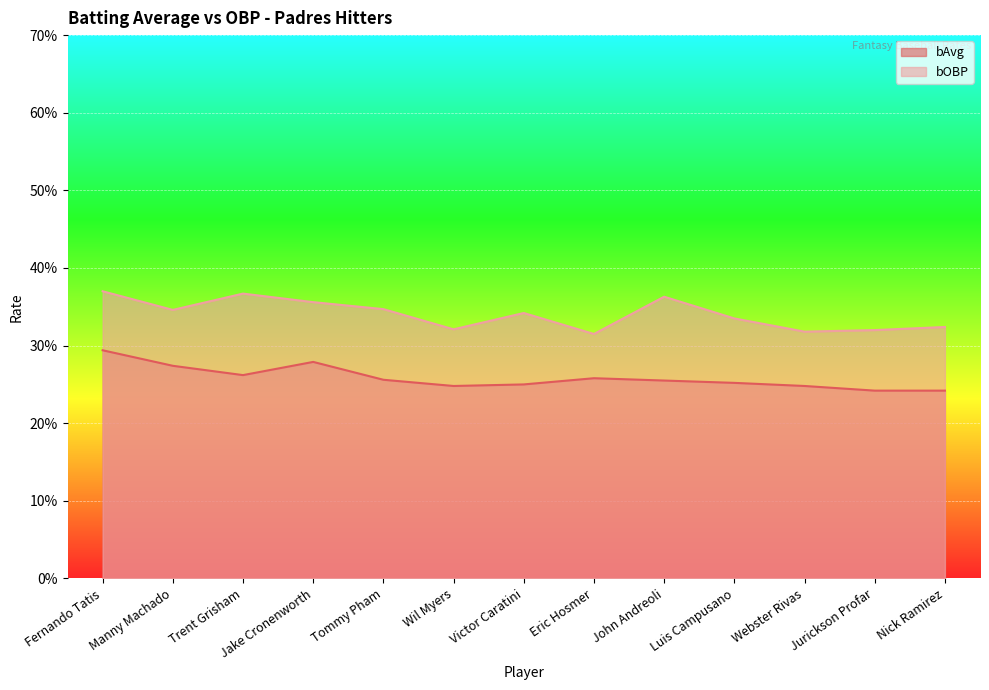

What is the highest value of the bAvg series?

0.3